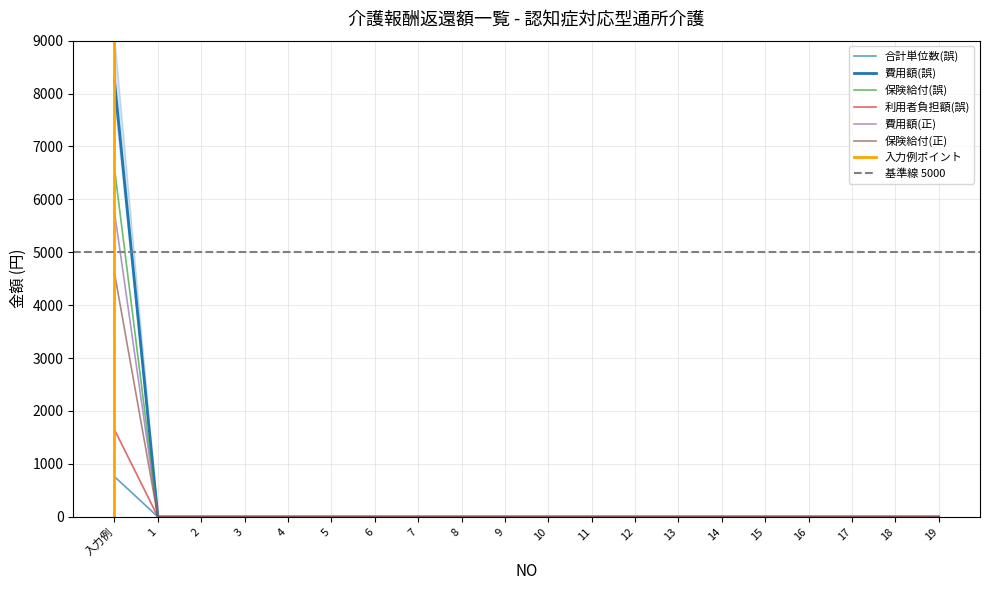

Between 17 and 18, which series saw the biggest shift?

合計単位数(誤)